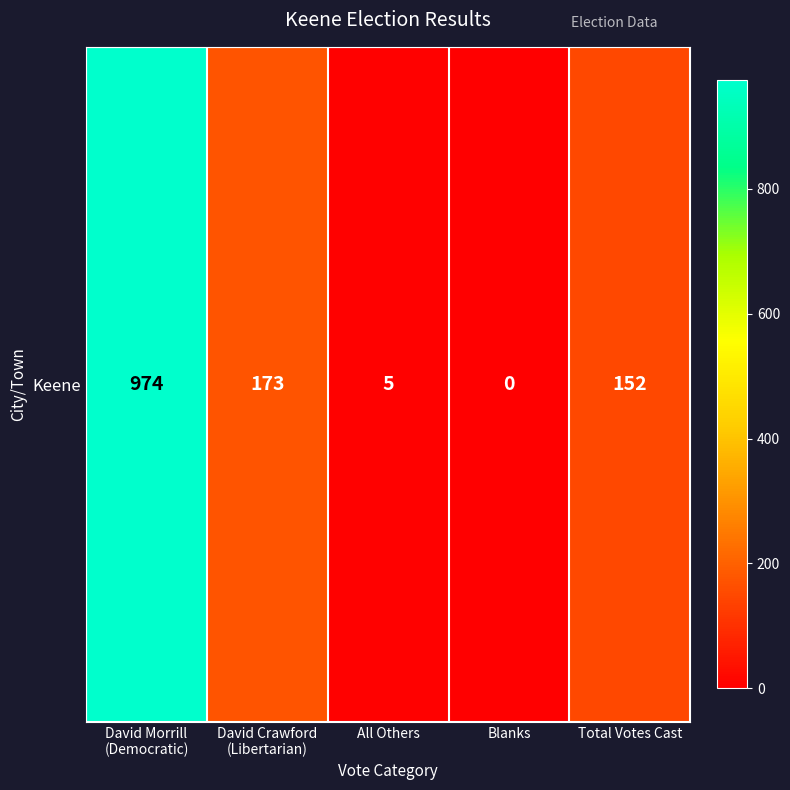

Rank the categories by value from lowest to highest.

Blanks, All Others, Total Votes Cast, David Crawford
(Libertarian), David Morrill
(Democratic)